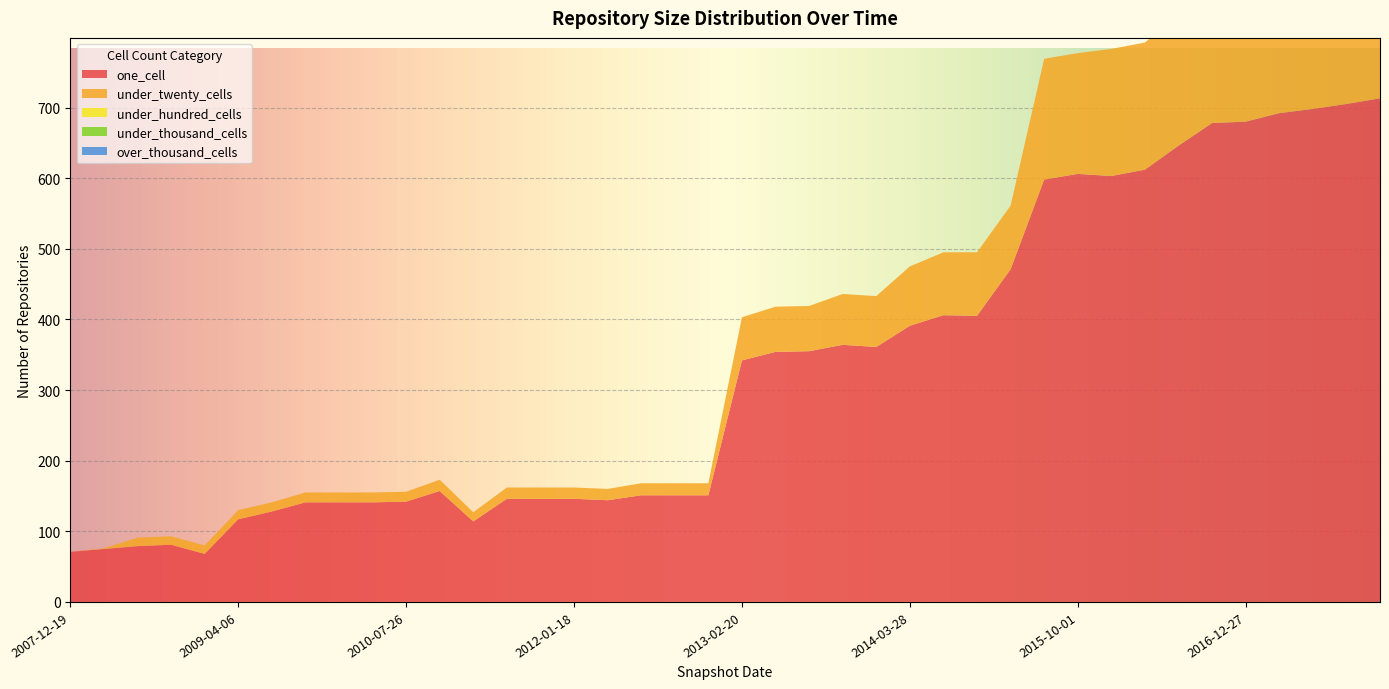

Reading left to right, what are all the values shown in this chart?

one_cell: 71	75	79	81	68	117	128	141	141	141	142	157	114	146	146	146	144	151	151	151	342	354	355	364	361	391	406	405	471	598	606	603	612	646	678	680	692	698	705	713
under_twenty_cells: 0	1	12	12	12	13	13	14	14	14	14	16	13	16	16	16	16	17	17	17	61	64	64	72	72	84	89	90	90	171	171	180	180	184	308	317	335	336	342	349
under_hundred_cells: 0	0	0	0	0	0	0	0	0	0	0	0	0	0	0	0	0	0	0	0	0	0	0	0	0	0	0	0	0	0	0	0	0	0	0	0	0	0	0	0
under_thousand_cells: 0	0	0	0	0	0	0	0	0	0	0	0	0	0	0	0	0	0	0	0	0	0	0	0	0	0	0	0	0	0	0	0	0	0	0	0	0	0	0	0
over_thousand_cells: 0	0	0	0	0	0	0	0	0	0	0	0	0	0	0	0	0	0	0	0	0	0	0	0	0	0	0	0	0	0	0	0	0	0	0	0	0	0	0	0